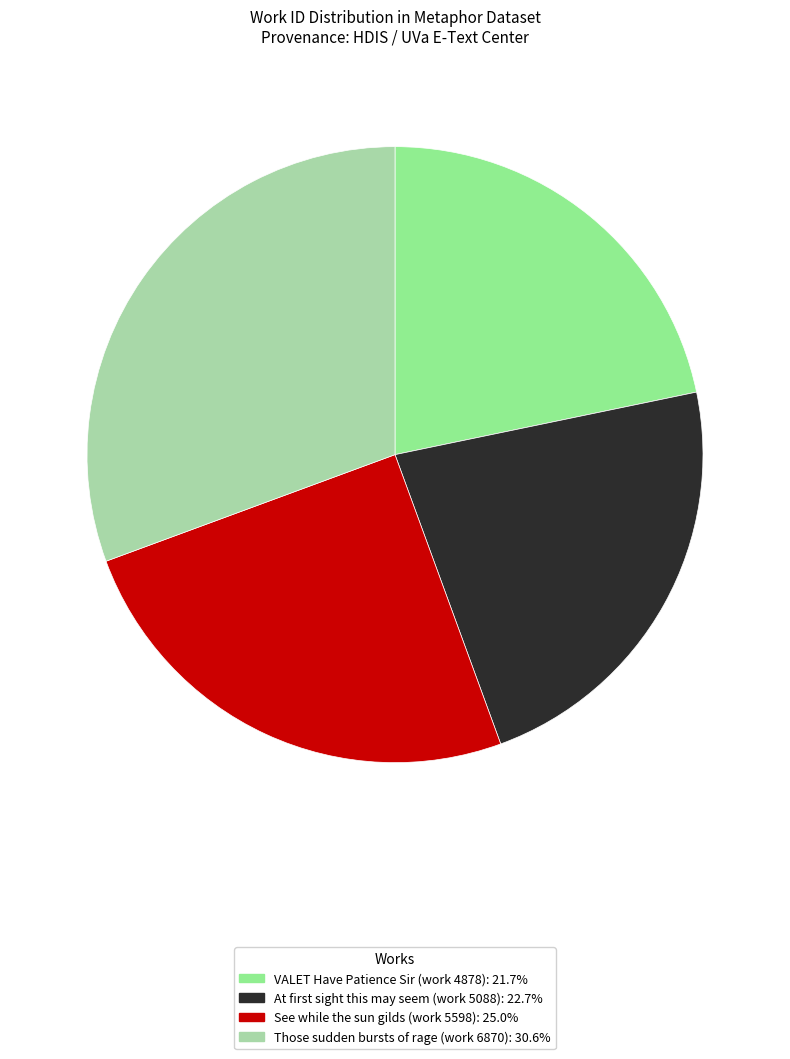

Which category has the biggest portion of the pie?

Those sudden bursts of rage (work 6870)